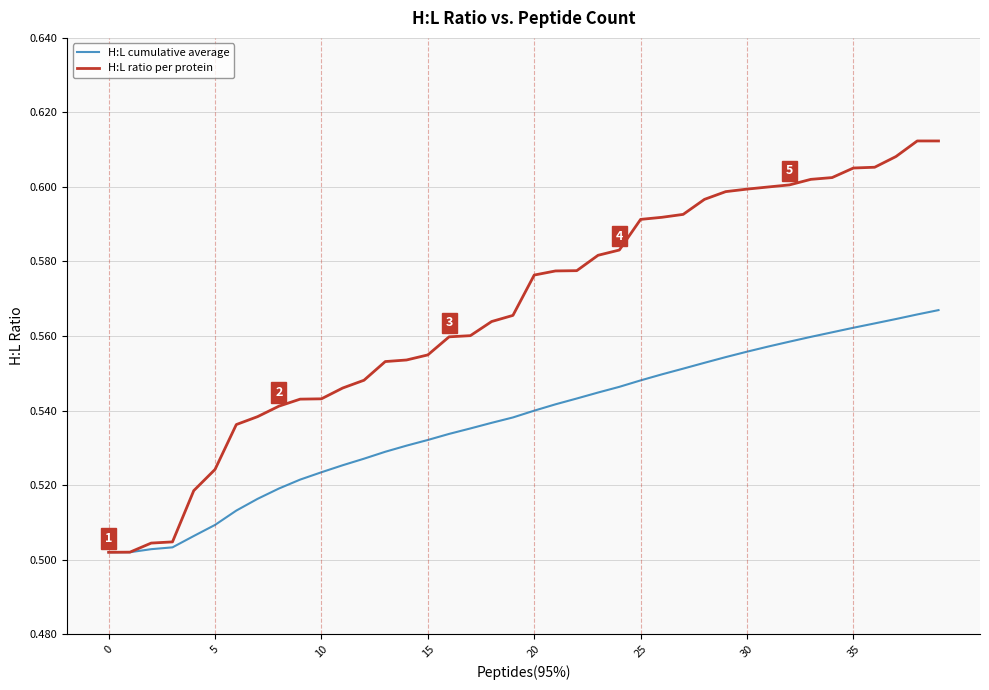

What is the difference between the maximum and minimum values in the H:L cumulative average series?

0.1